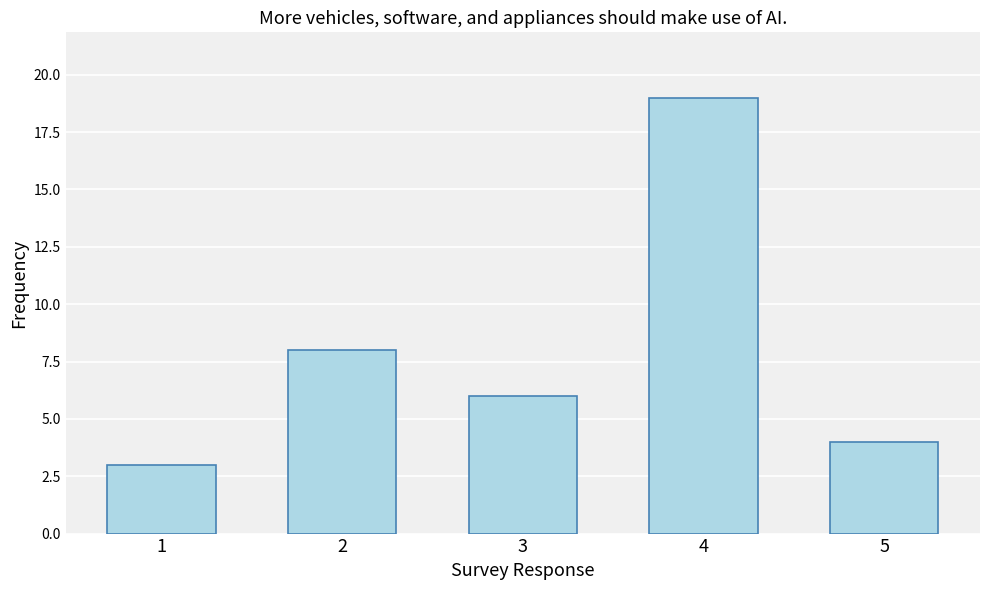

What is the smallest value displayed?

3